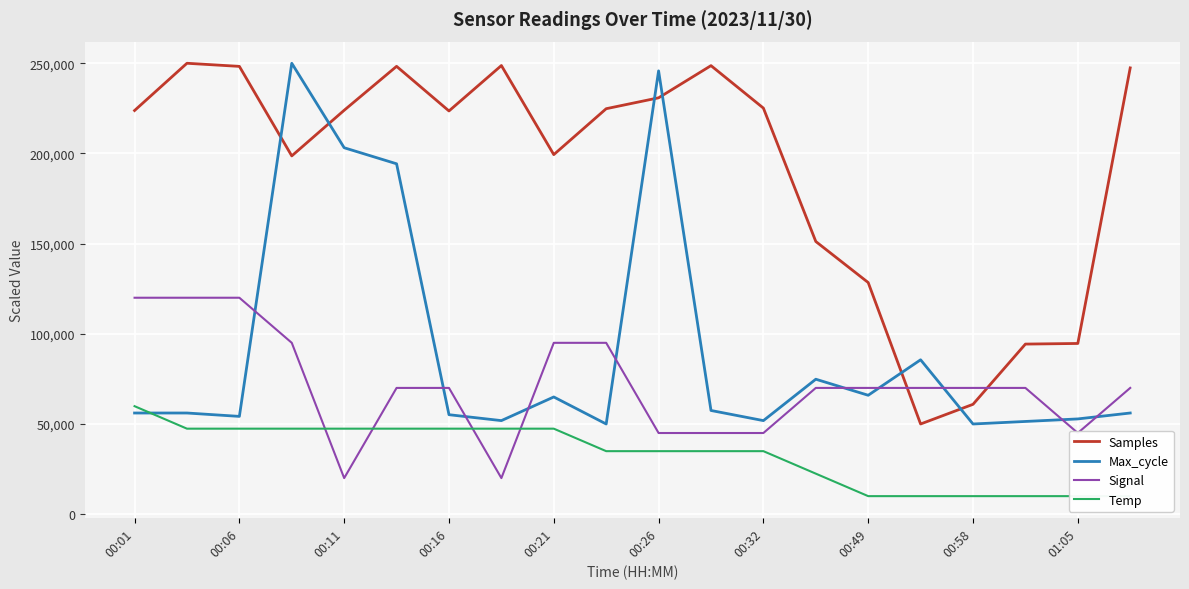

What are all the series names shown in the legend?

Samples, Max_cycle, Signal, Temp